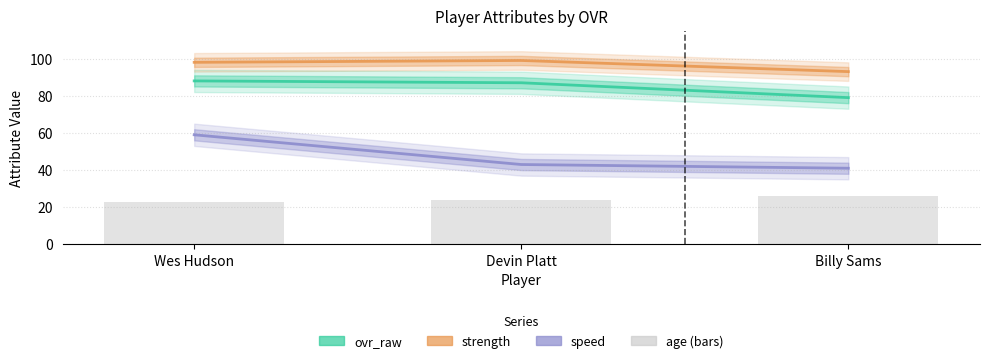

Between Wes Hudson and Devin Platt, which series saw the biggest shift?

speed